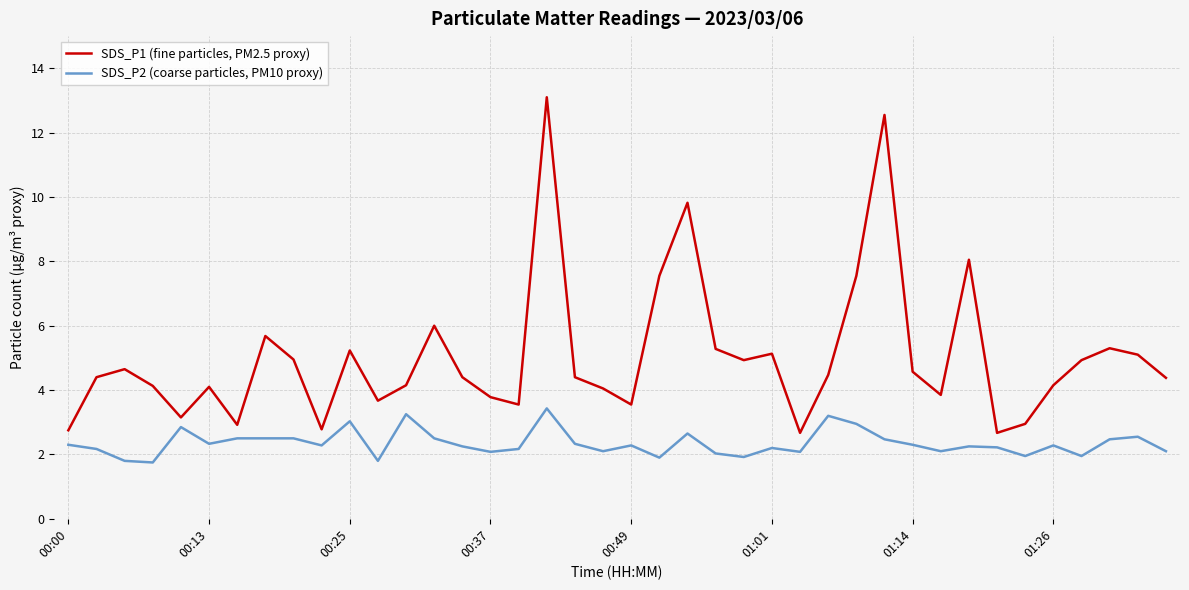

What is the sum of all SDS_P1 (fine particles, PM2.5 proxy) values?

201.3